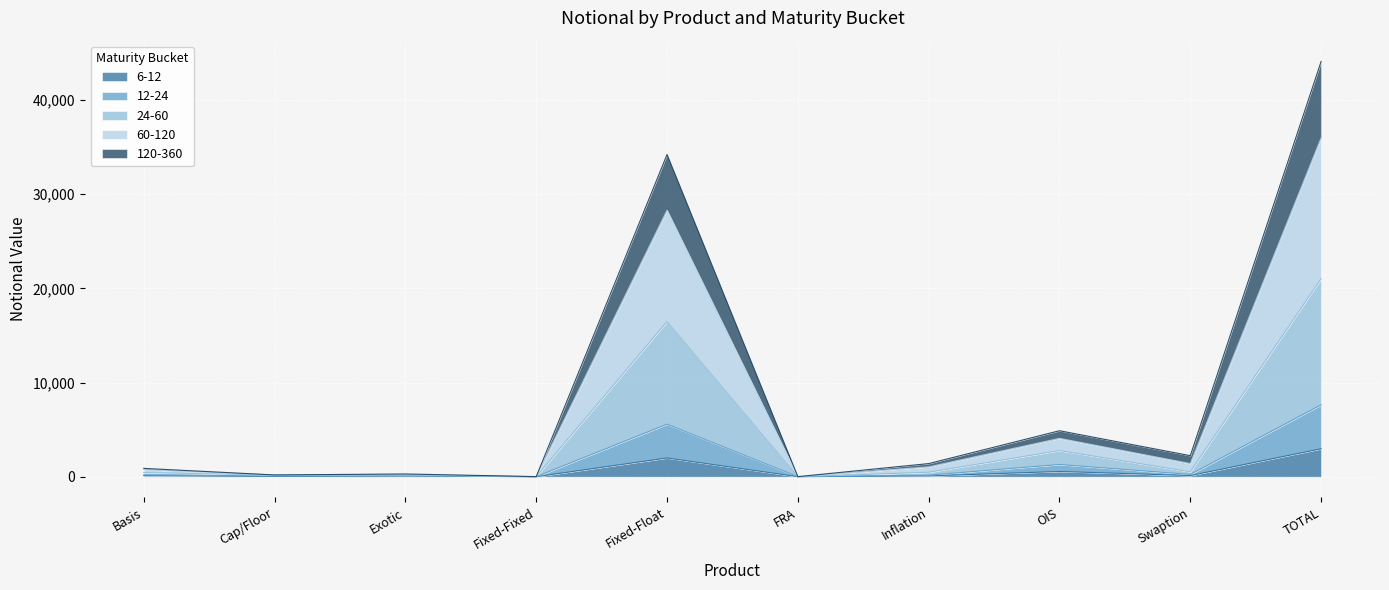

What is the total value across all series at TOTAL?

44113